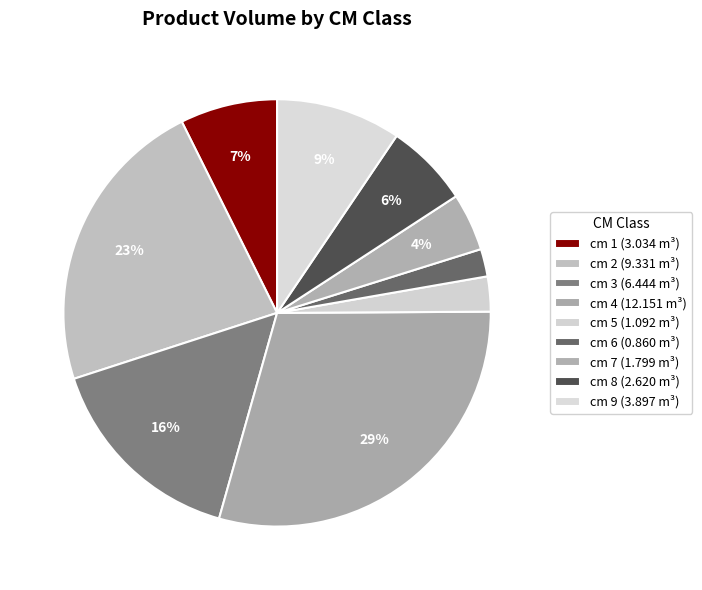

Combined, do cm 5 and cm 9 account for over 50%?

No